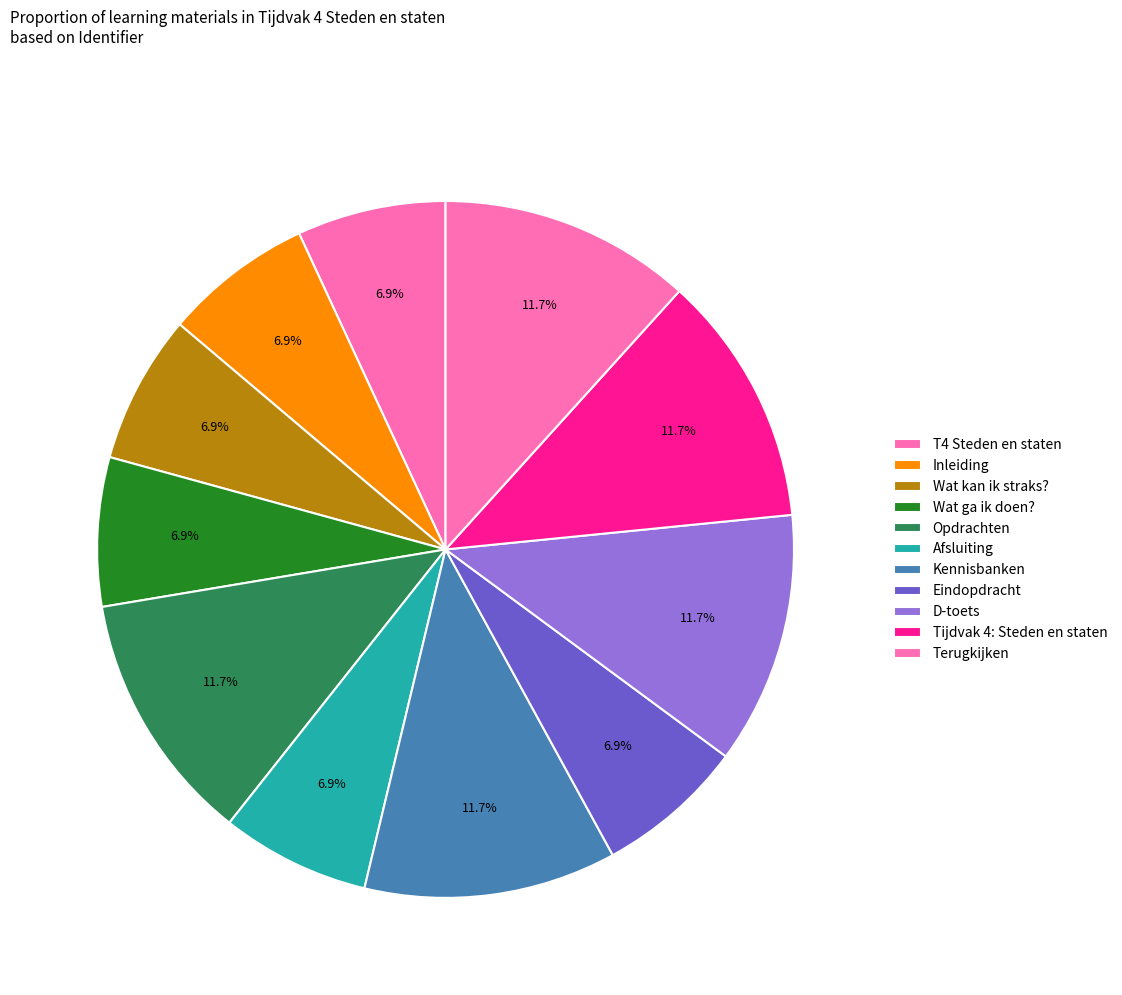

Does T4 Steden en staten account for over 50% of the chart?

No